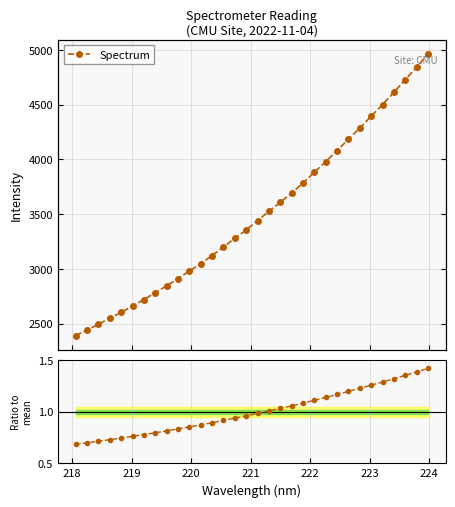

What is the approximate value of Ratio to mean at 218?

0.7